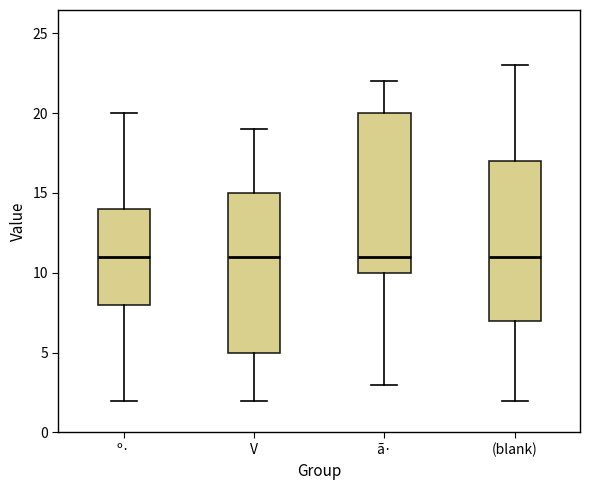

Reading left to right, transcribe this box plot: for each box, give where its median line is, the range the box spans, and where its two whiskers end, as read against the y-axis. The values are not printed on the chart, so give them approximately, as read against the axis.

º·: median 11, box 8 to 14, whiskers 2 to 20
V: median 11, box 5 to 15, whiskers 2 to 19
ã·: median 11, box 10 to 20, whiskers 3 to 22
(blank): median 11, box 7 to 17, whiskers 2 to 23